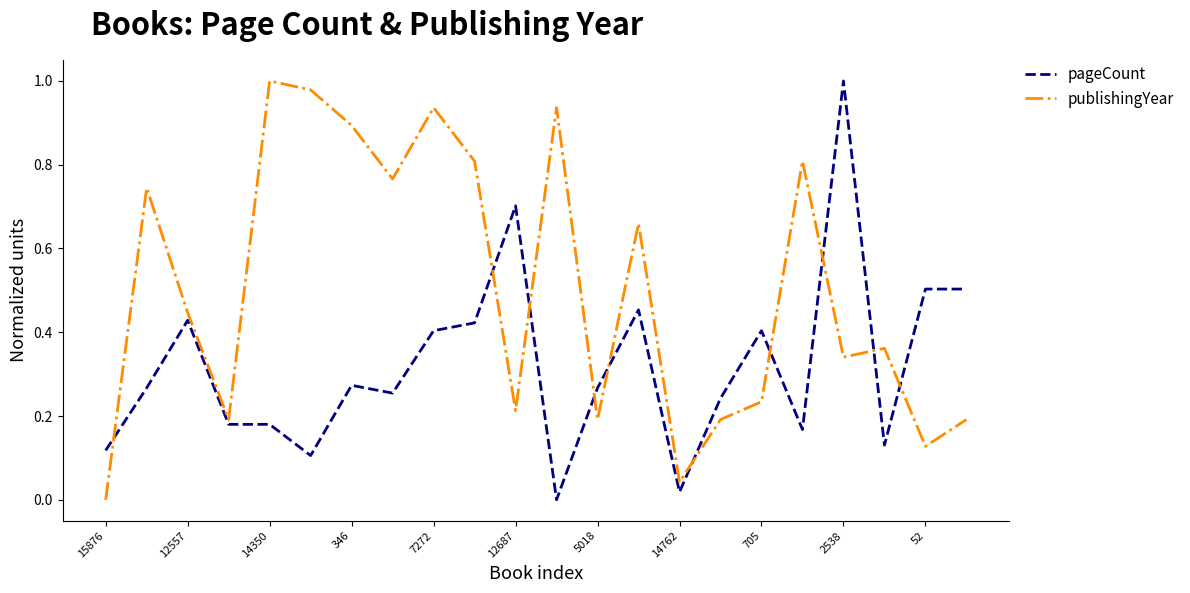

Which series ends up on top after the final intersection of pageCount and publishingYear?

pageCount